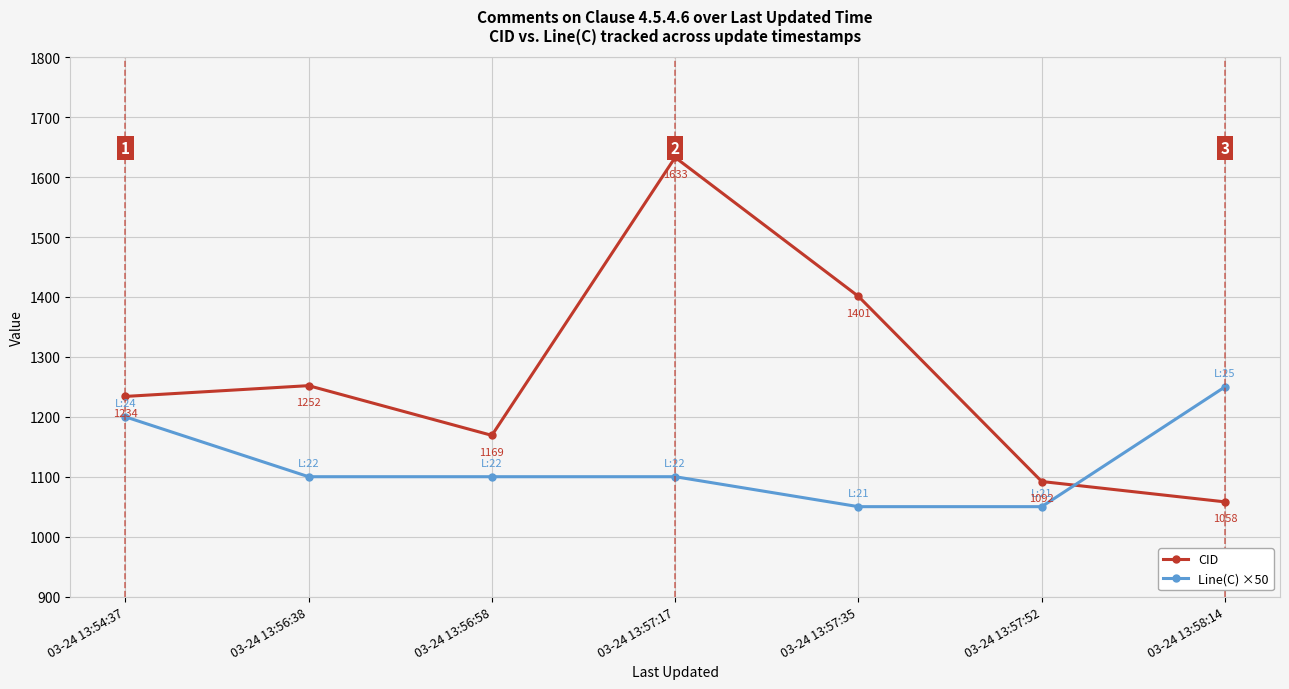

At how many categories does at least one series exceed 1153?

6